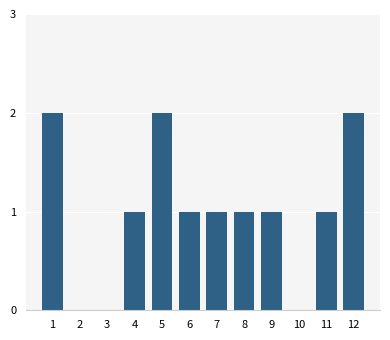

Reading left to right, what are all the values shown in this chart?

1=2	2=0	3=0	4=1	5=2	6=1	7=1	8=1	9=1	10=0	11=1	12=2